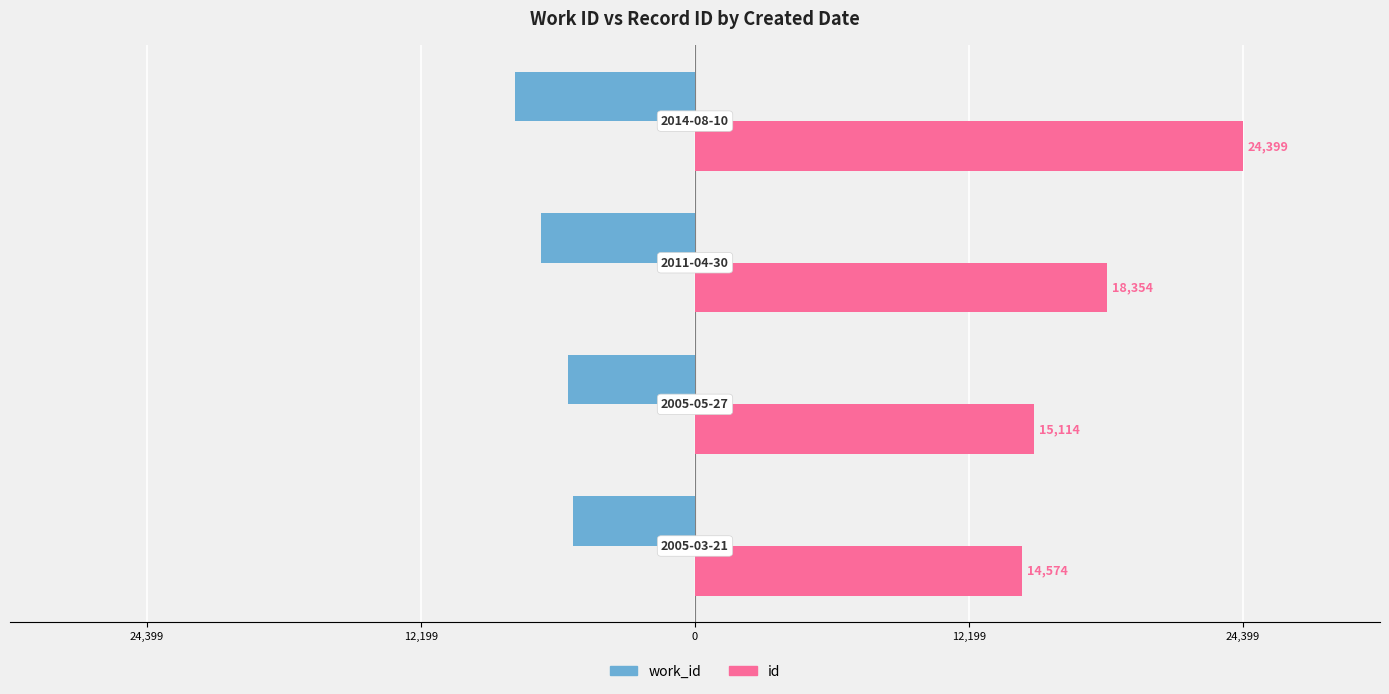

What is the highest value of the id series?

24399